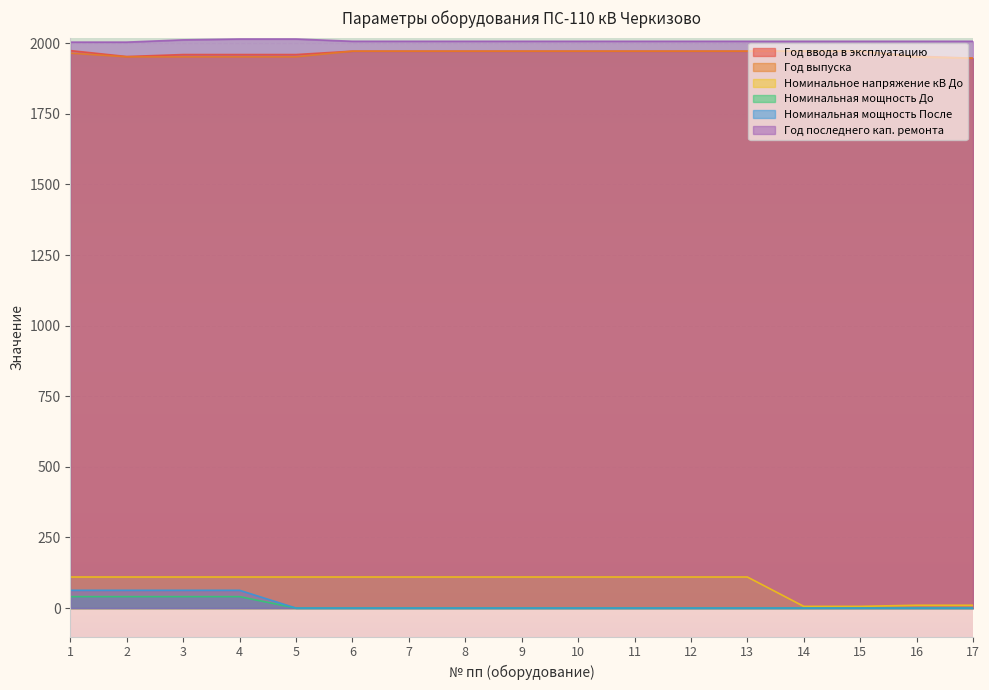

Which has a higher value, 8 or 16?

8